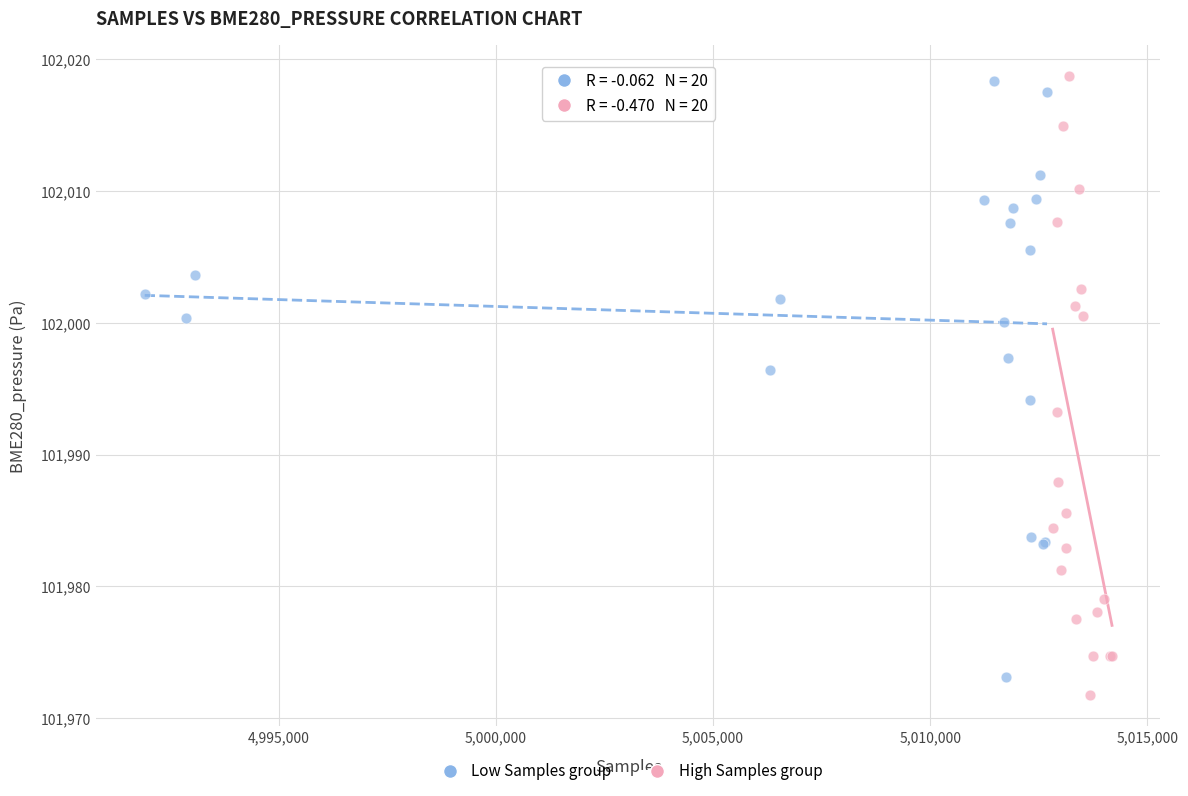

What are all the series names shown in the legend?

Low Samples group, High Samples group